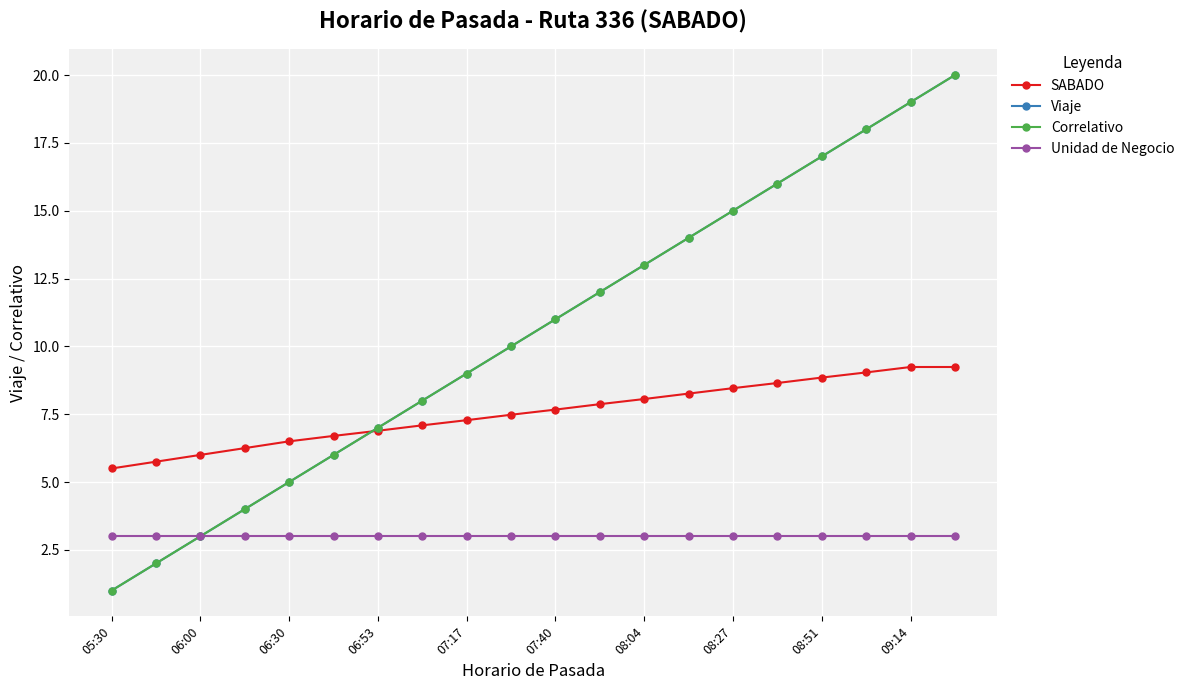

Is this an area chart (filled region under the line)?

No